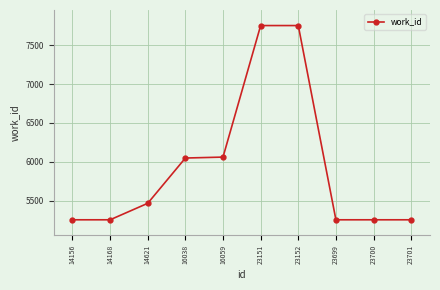

What is the change in value from 16038 to 23701?

-794